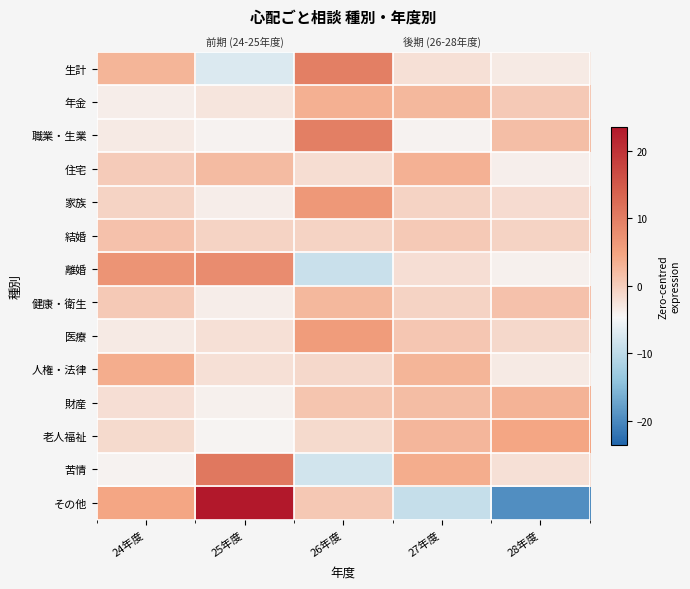

Rank the series by their maximum value, from highest to lowest.

その他, 苦情, 生計, 職業・生業, 離婚, 家族, 医療, 老人福祉, 人権・法律, 年金, 住宅, 財産, 健康・衛生, 結婚